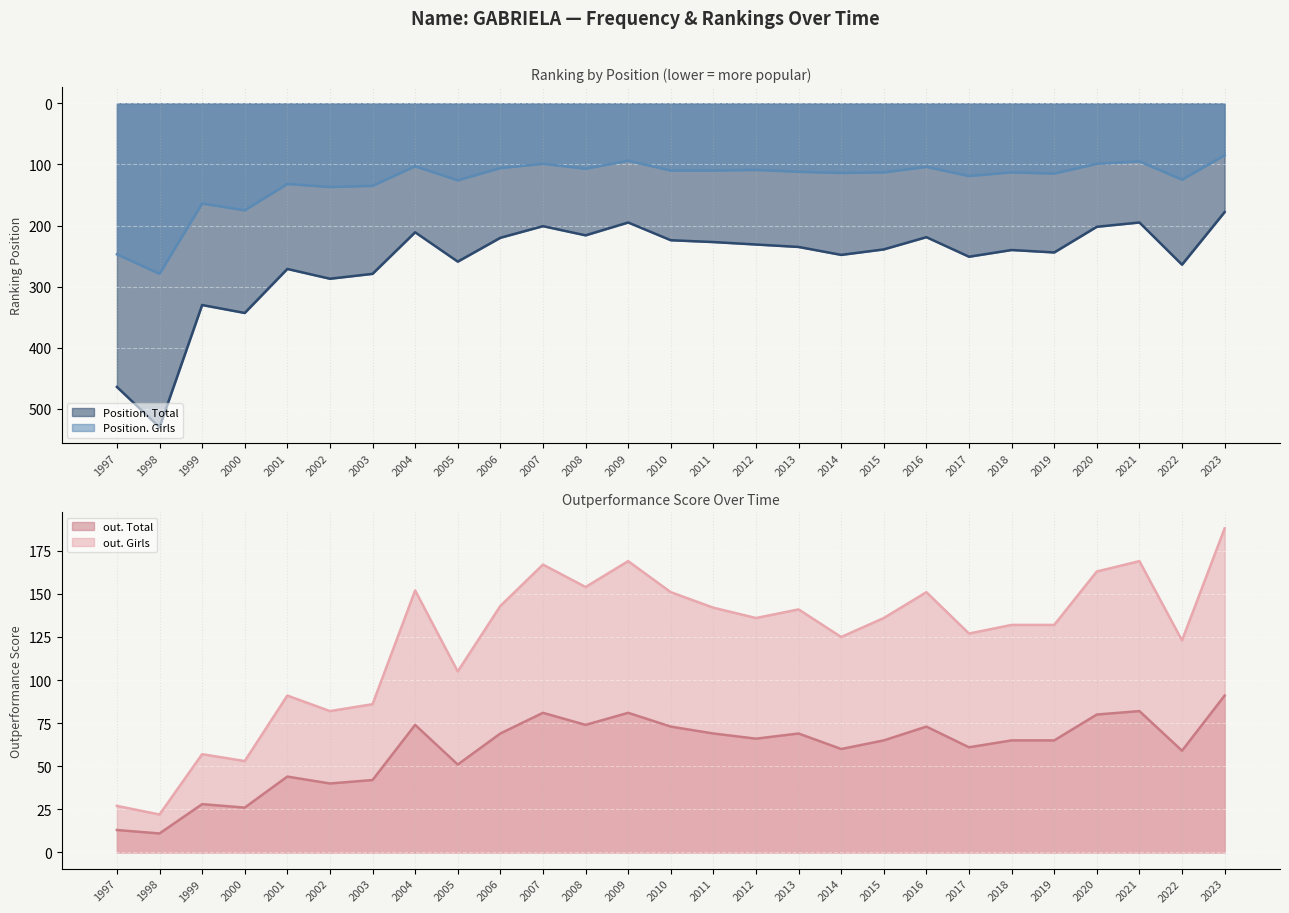

What is the value of the Position. Girls point at the 1st from the left?

247